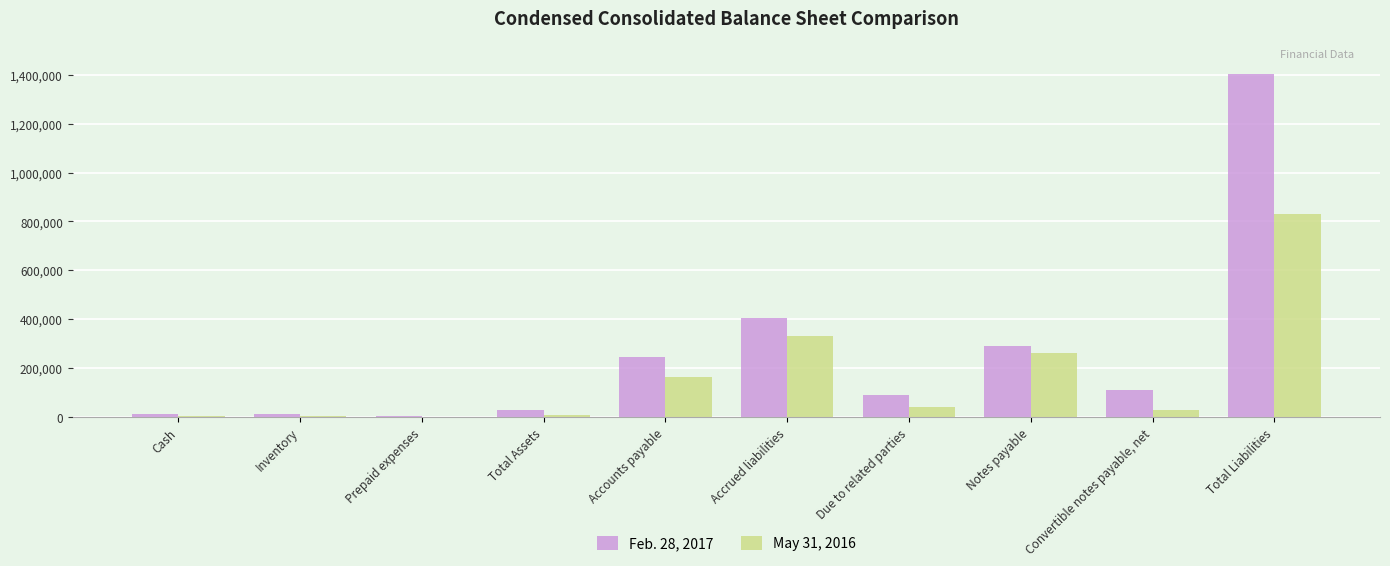

At which category is the sum across all series the highest?

Total Liabilities